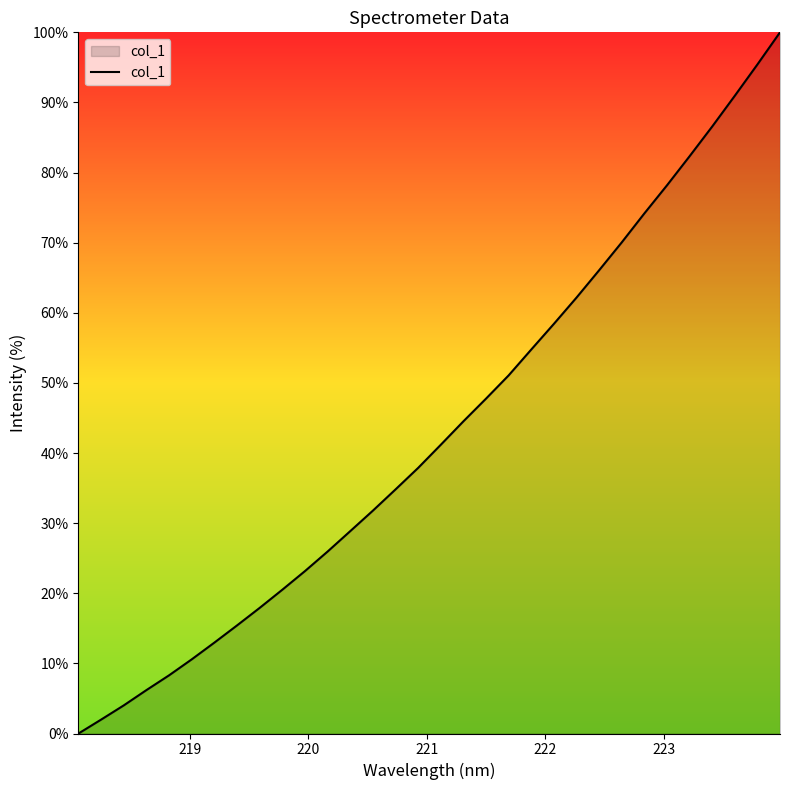

What is the difference between the maximum and minimum values?

100.0